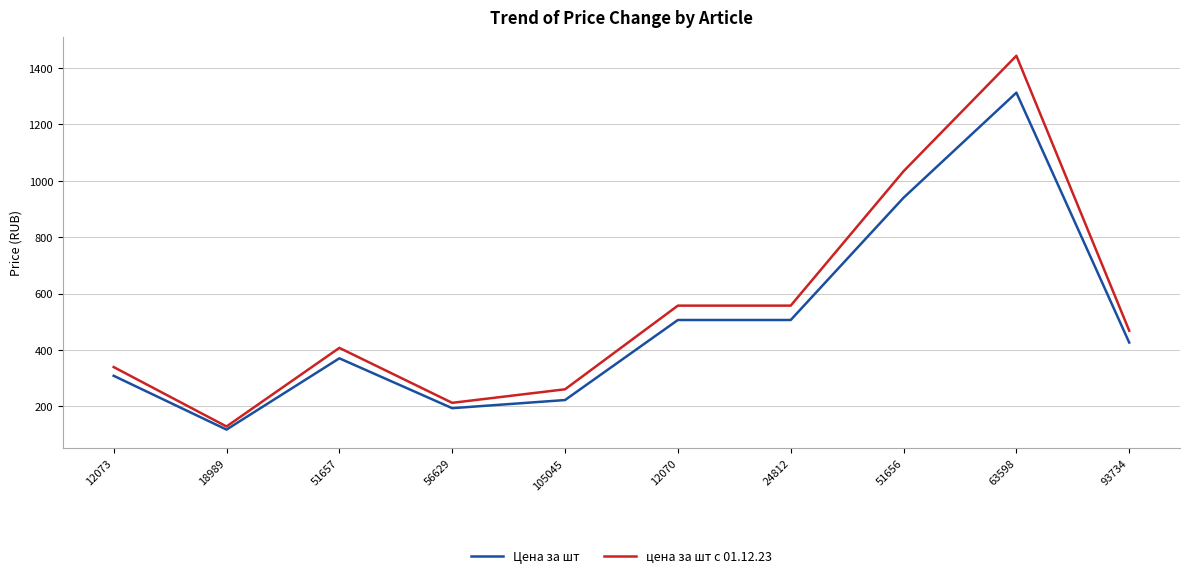

At how many categories does at least one series exceed 282?

7